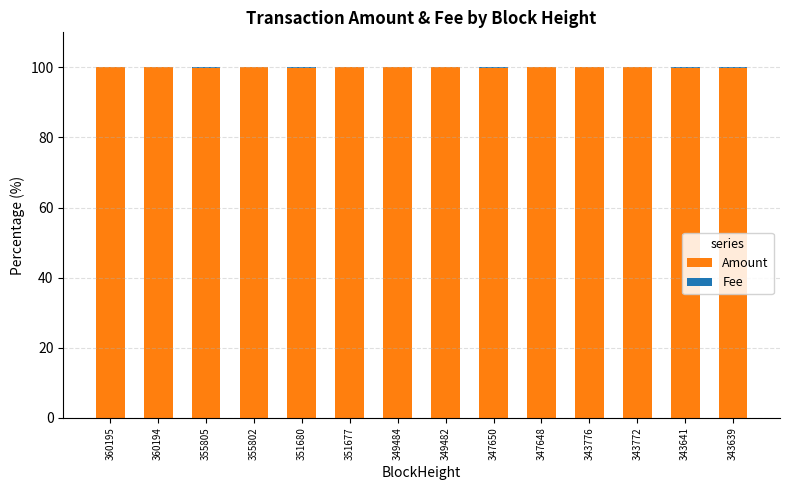

Are the bars horizontal?

No